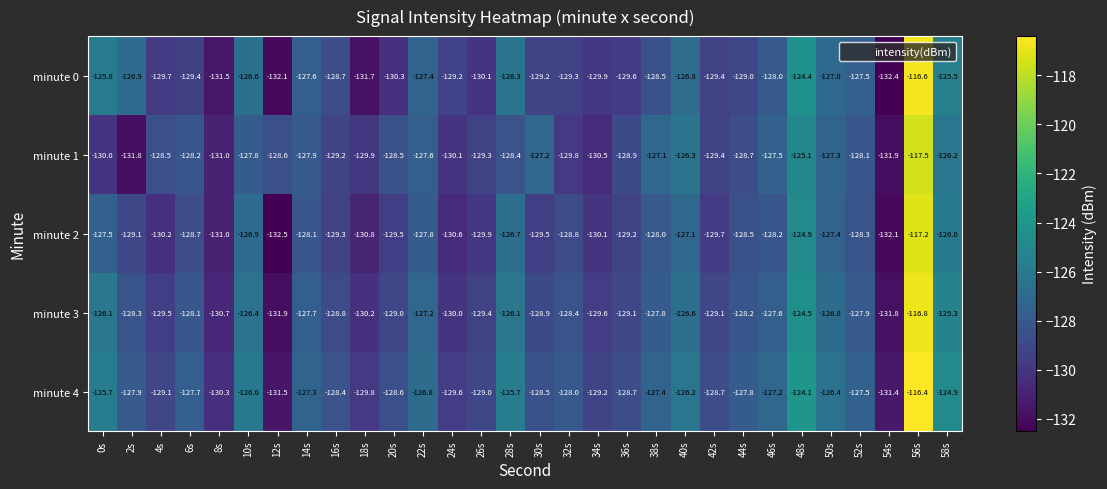

Which label corresponds to the smallest value in the chart?

12s